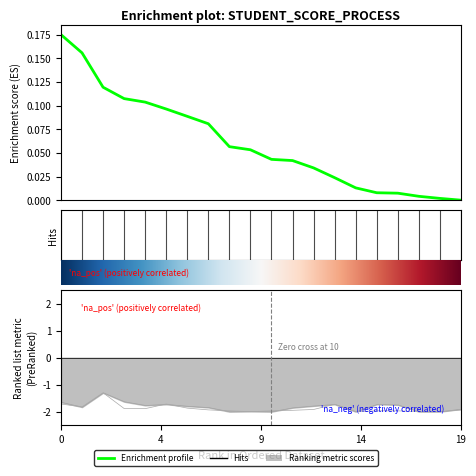

At how many categories does at least one series exceed -1?

20